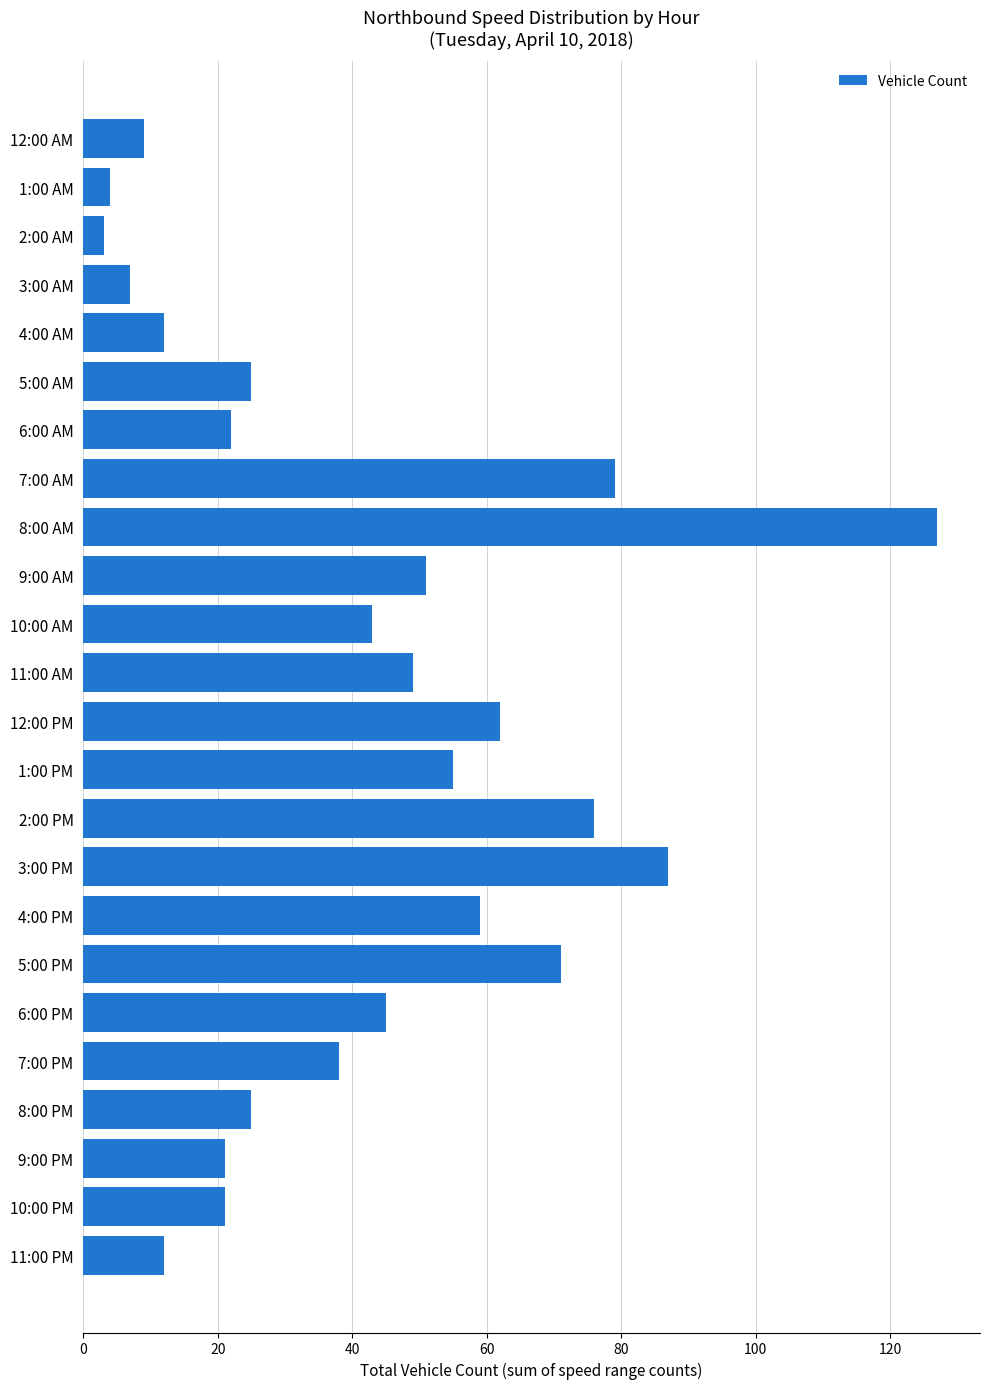

How many series are shown in this chart?

1